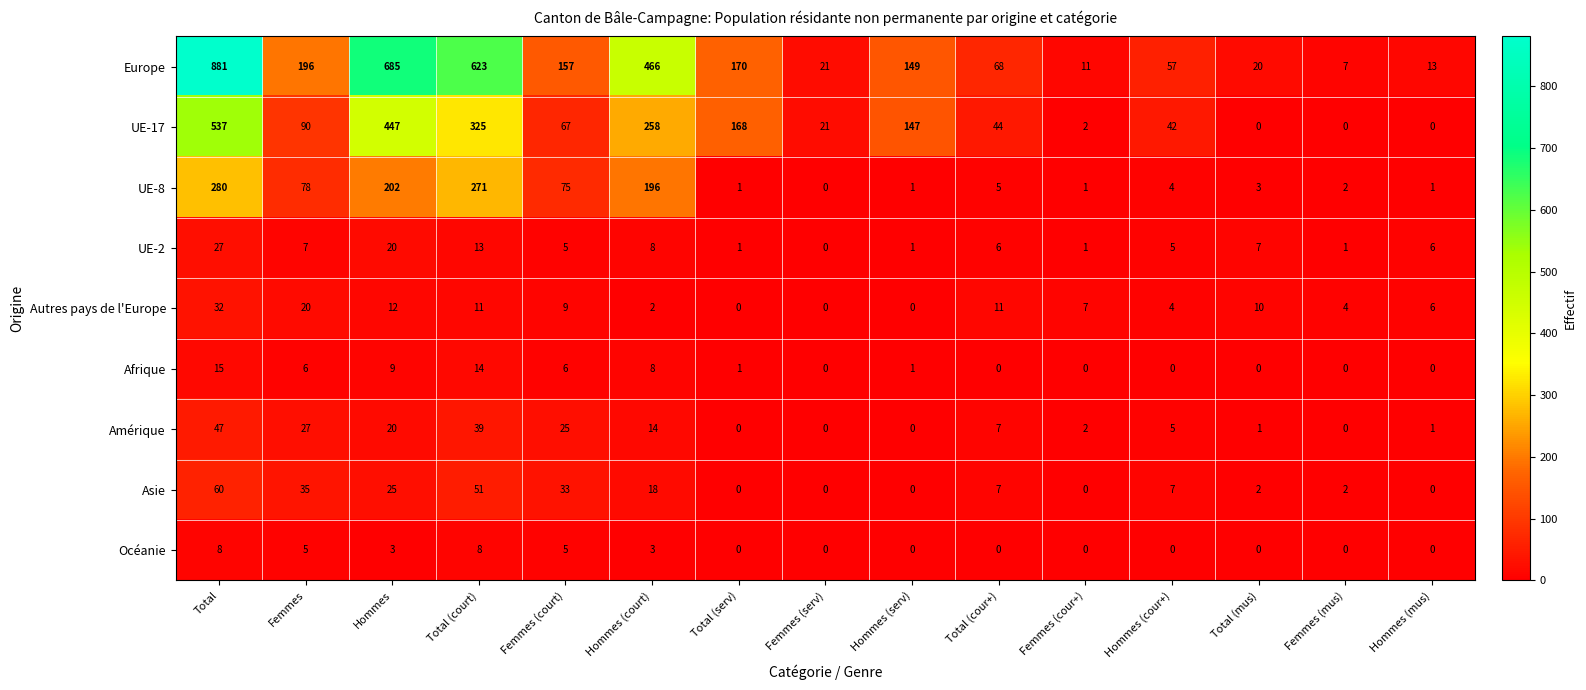

Between Total (court) and Hommes (cour+), which series saw the biggest shift?

Europe